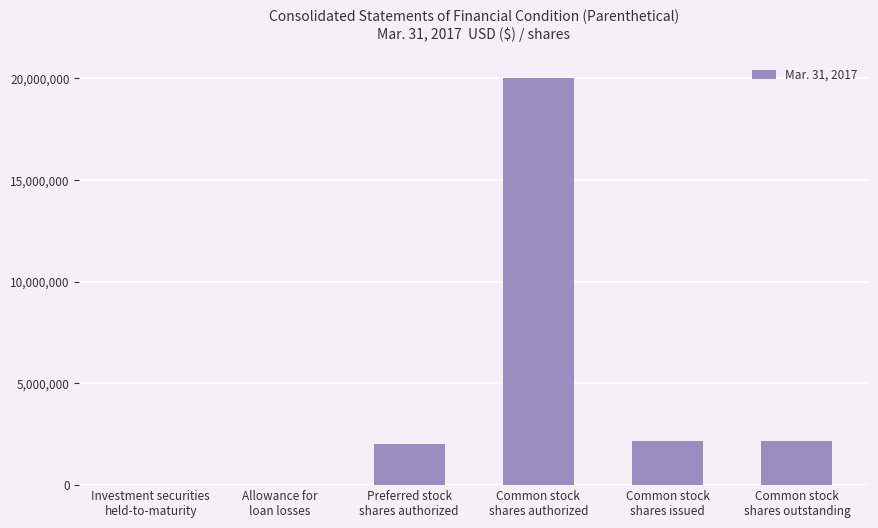

What is the greatest value displayed?

20000000